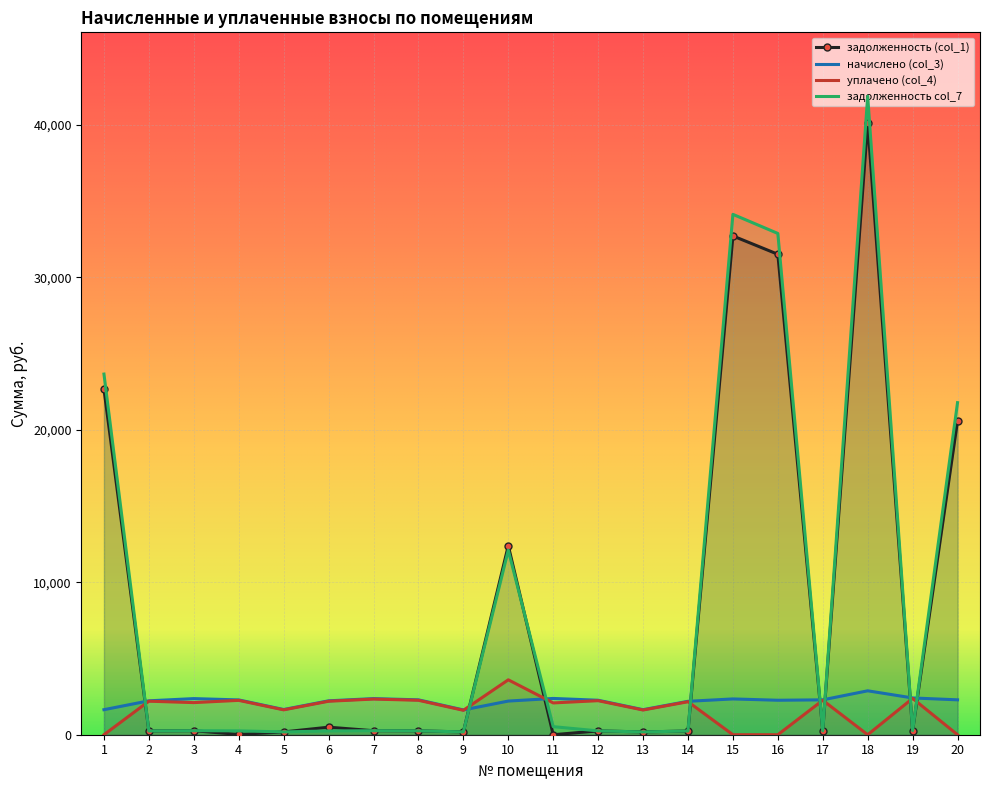

At which category is the sum across all series the highest?

18